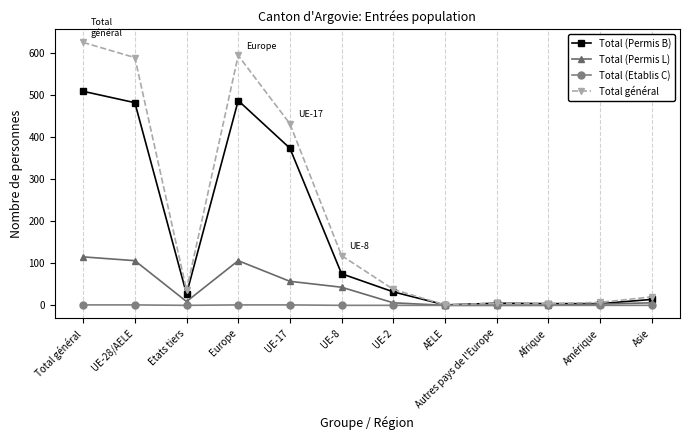

Which series has the widest spread of values?

Total général